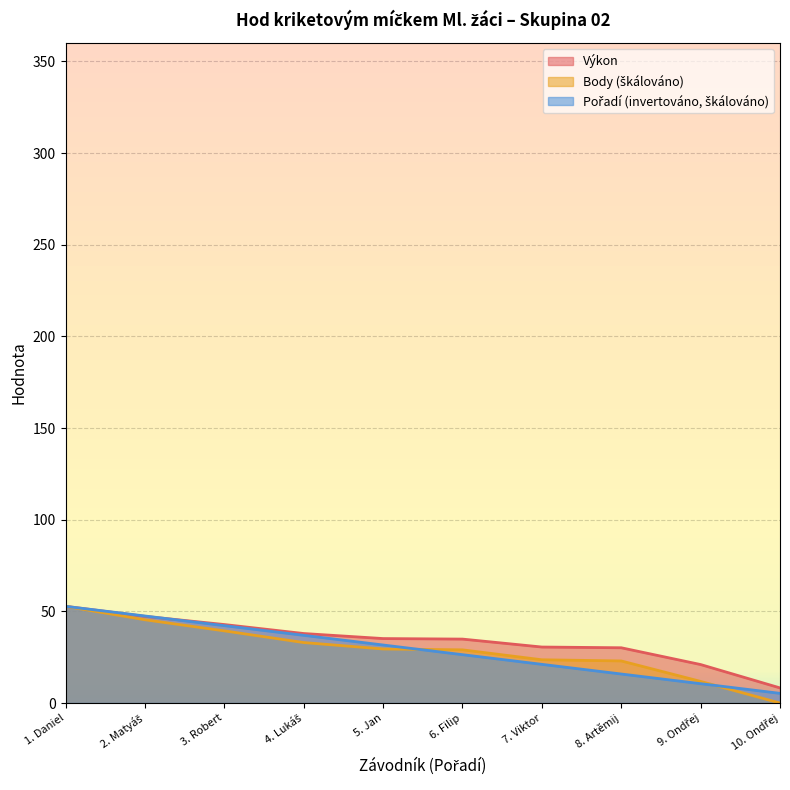

Does the chart display data point markers on the line(s)?

No